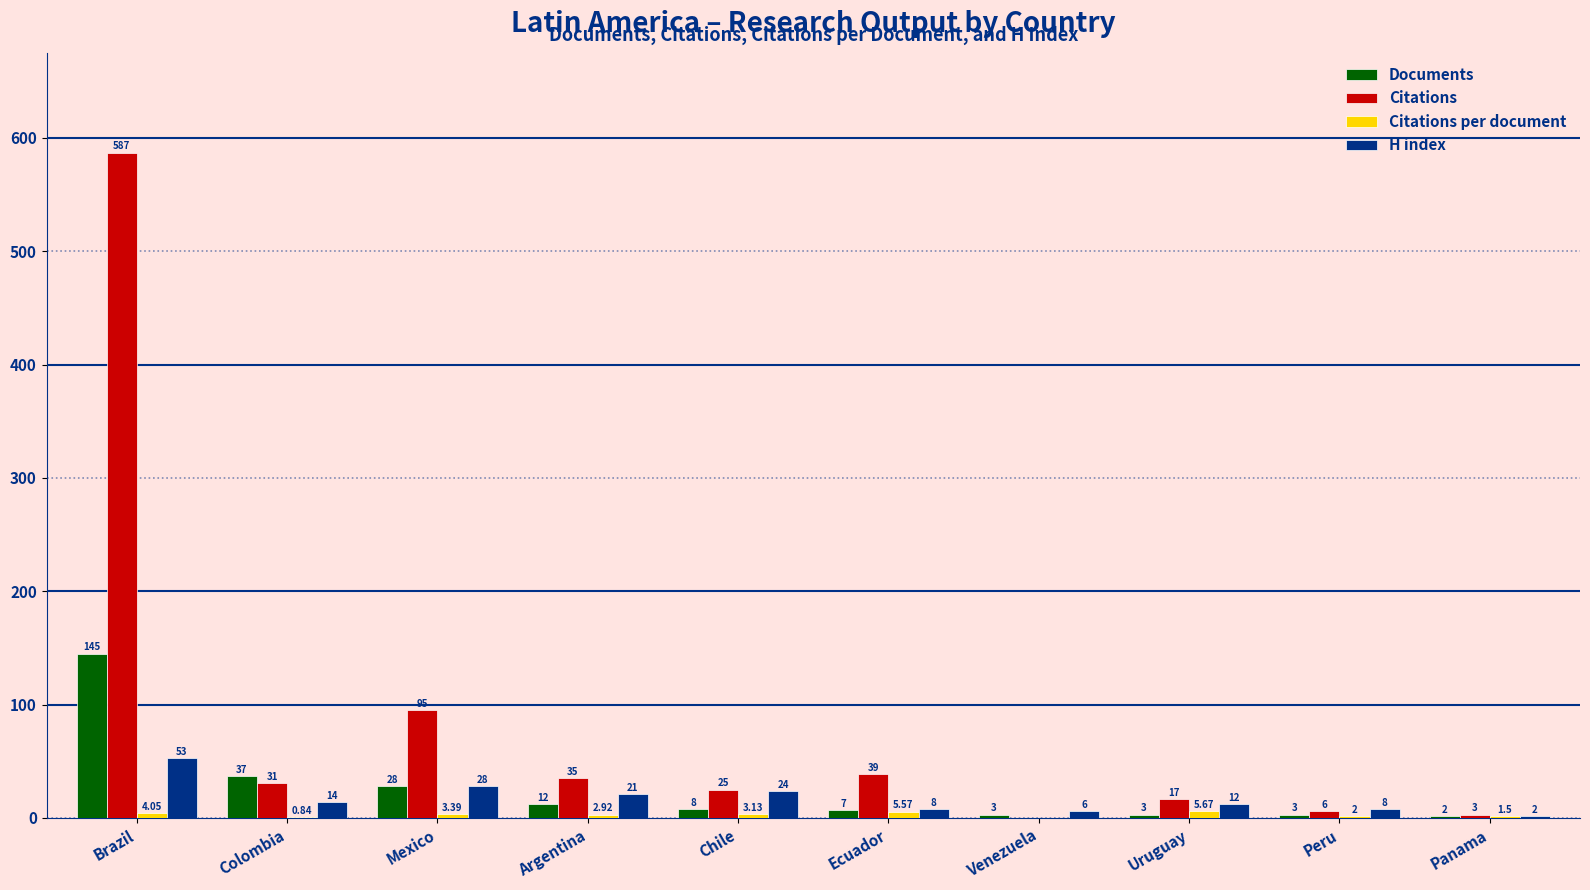

At which category is the sum across all series the highest?

Brazil